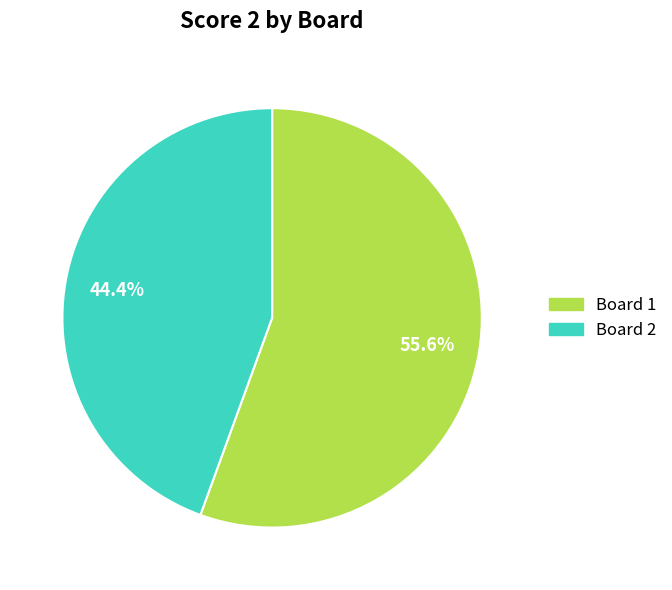

Is there any slice that represents more than half of the pie?

Yes